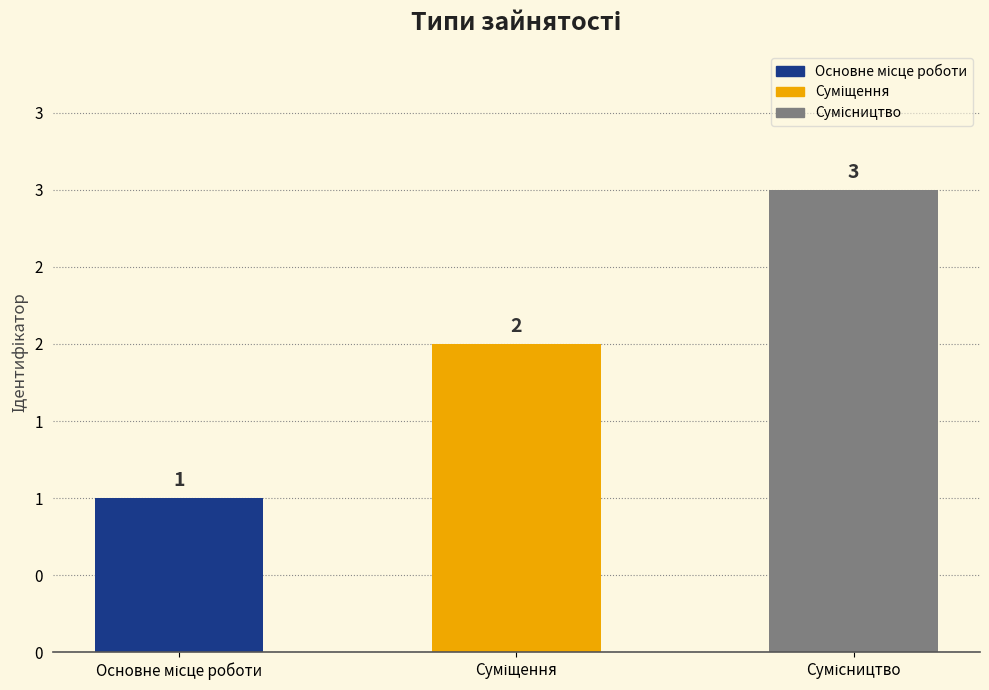

Which label corresponds to the smallest value in the chart?

Основне місце роботи